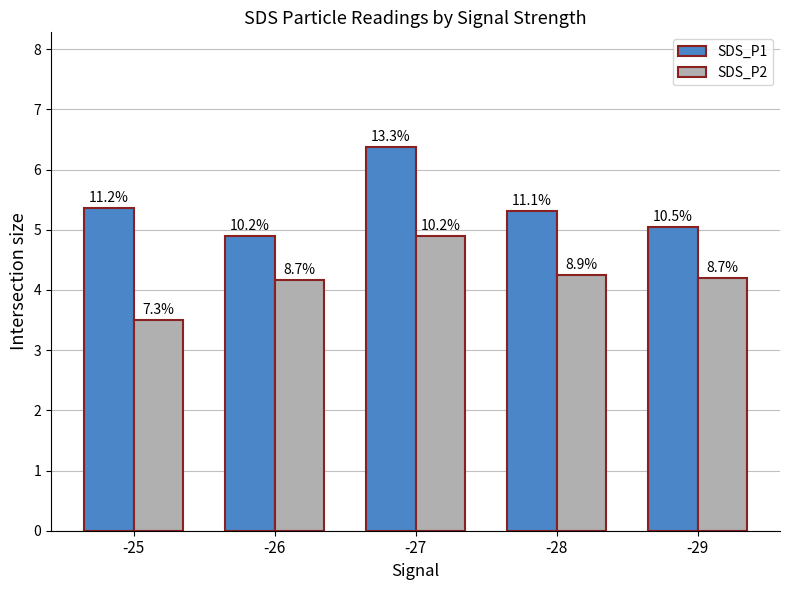

At -28, list the series in order from largest to smallest.

SDS_P1, SDS_P2